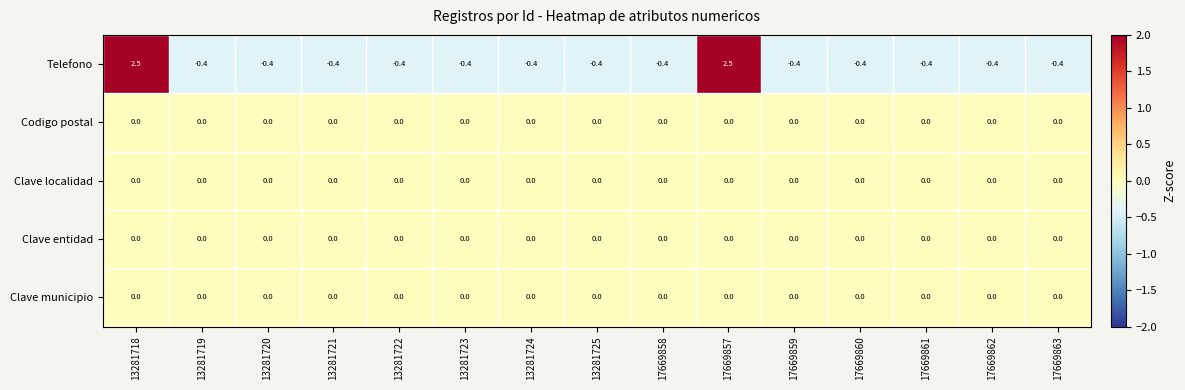

The Telefono series shows -0.7 at 13281720. True or false?

False